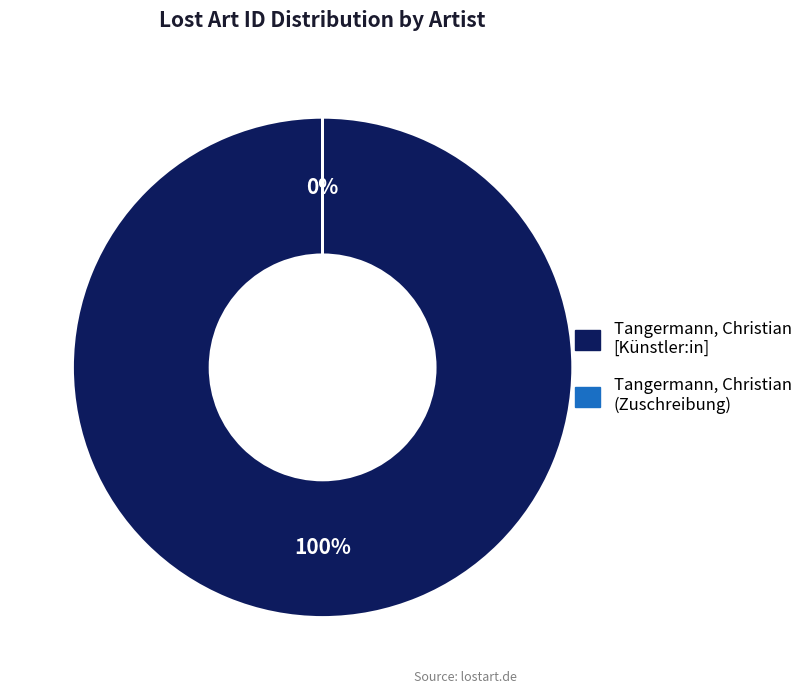

To the nearest percent, what is the combined percentage of Tangermann, Christian [Künstler:in] and Tangermann, Christian (Zuschreibung) [Künstler:in]?

100%